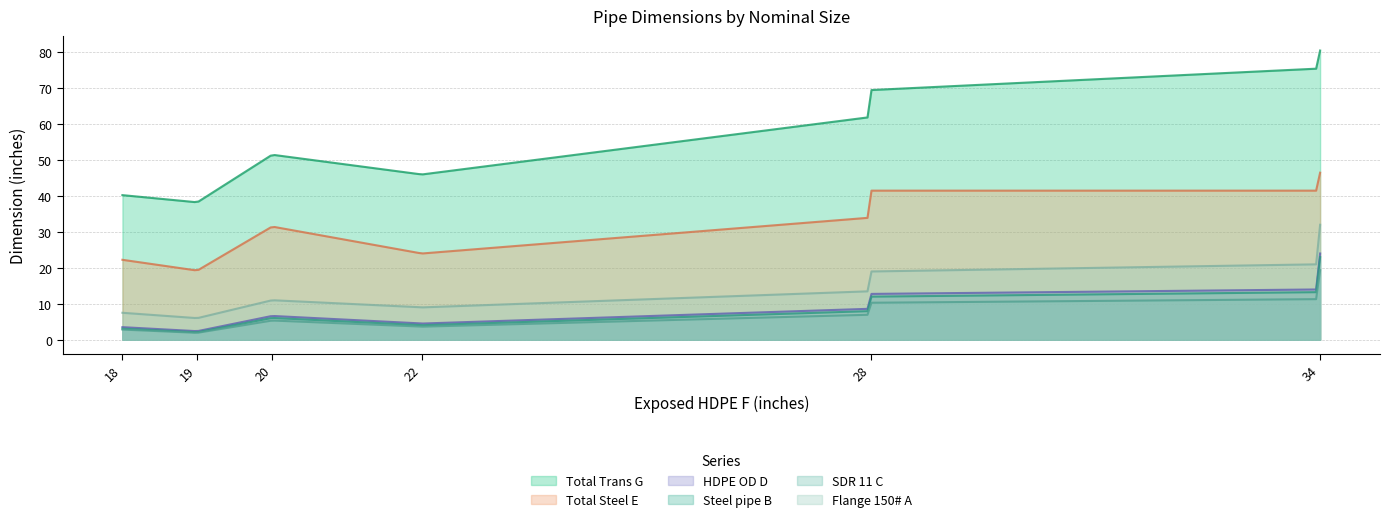

Which series has the largest range (max minus min)?

Total Trans G